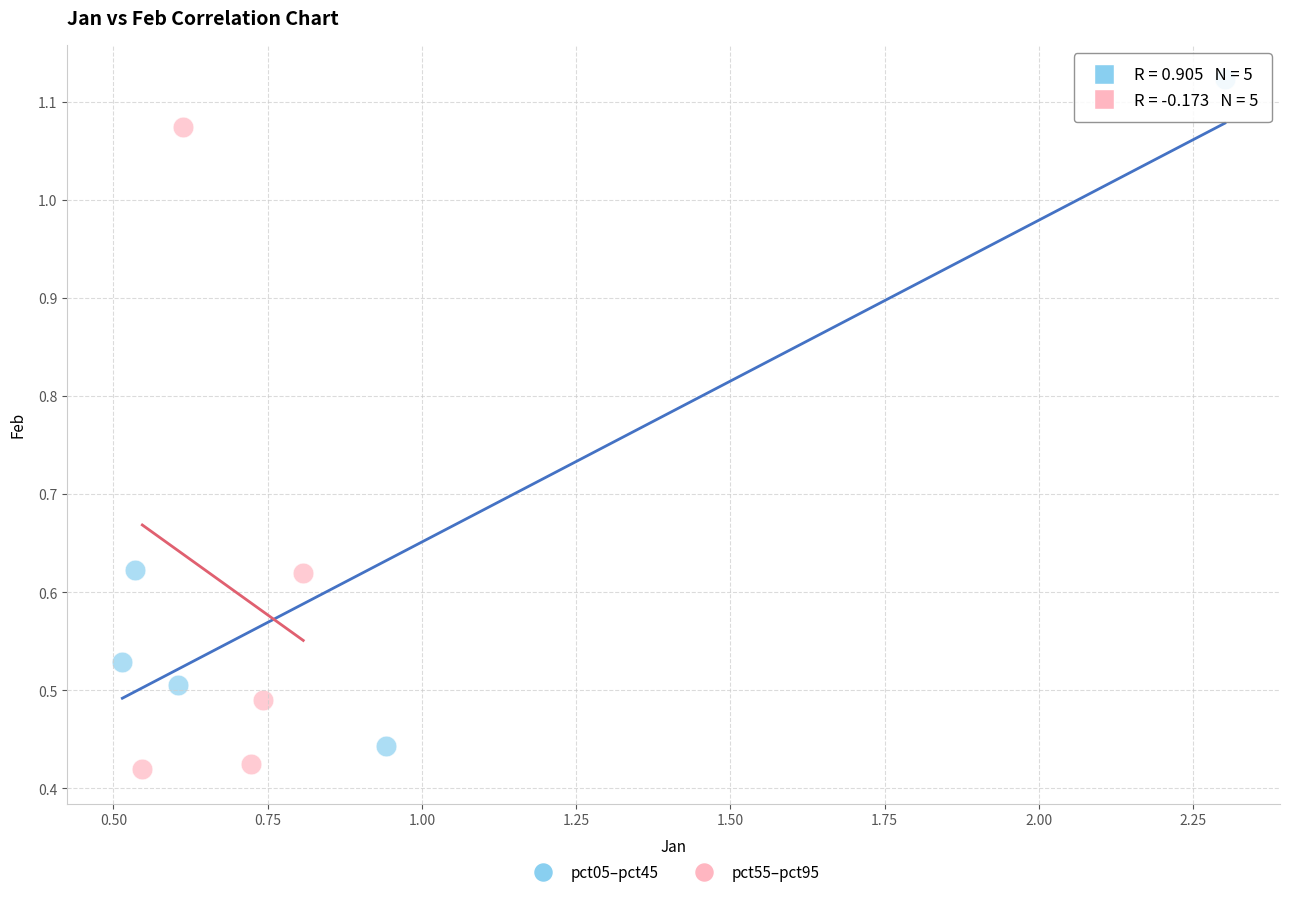

Which series reaches the maximum Y coordinate?

pct05–pct45